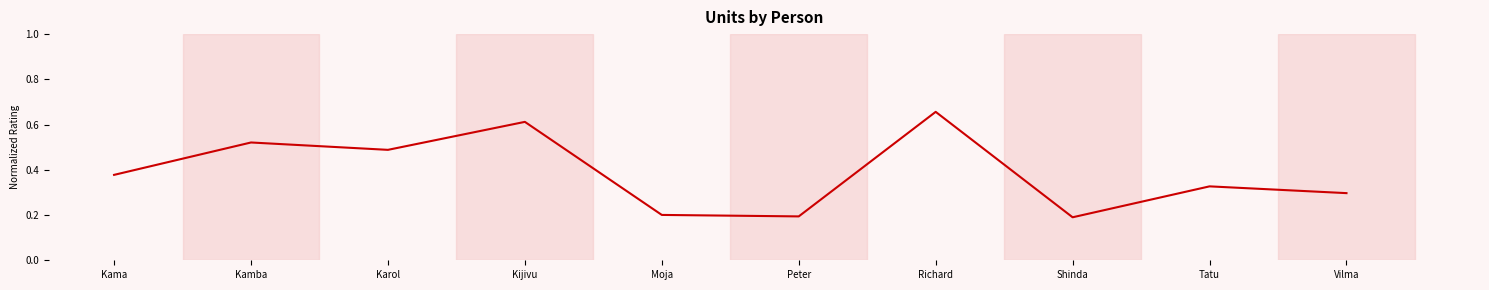

At which category does the chart reach its peak across all series?

Richard